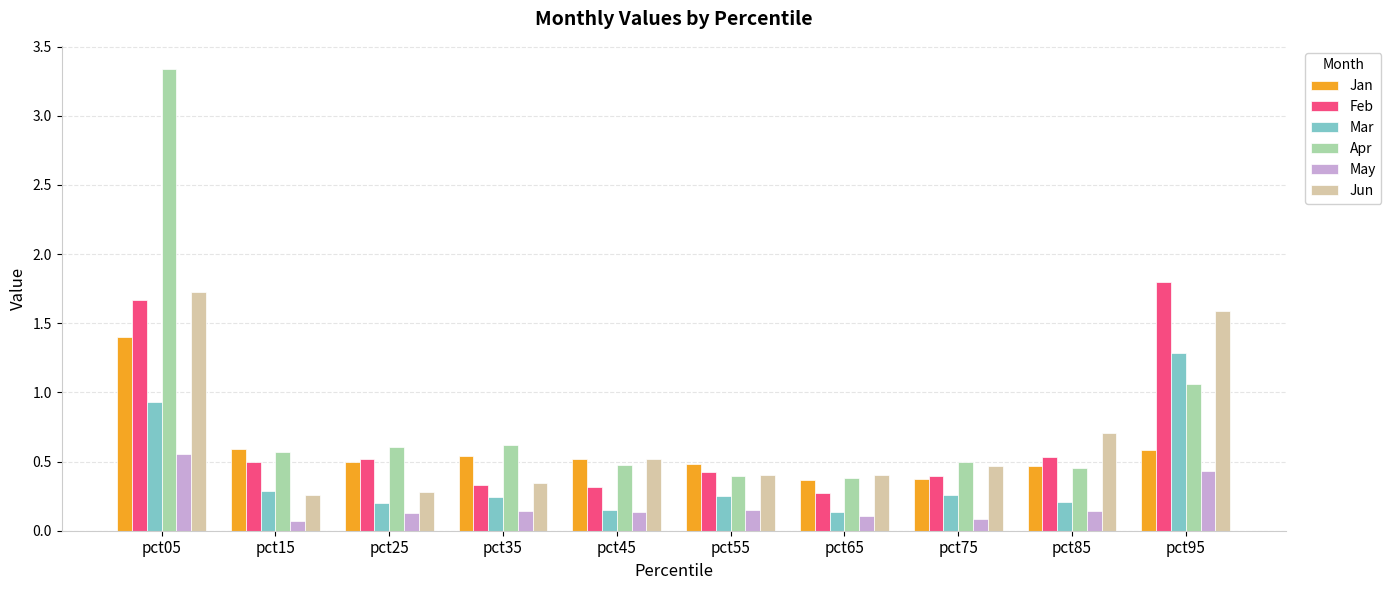

Which series has the largest range (max minus min)?

Apr